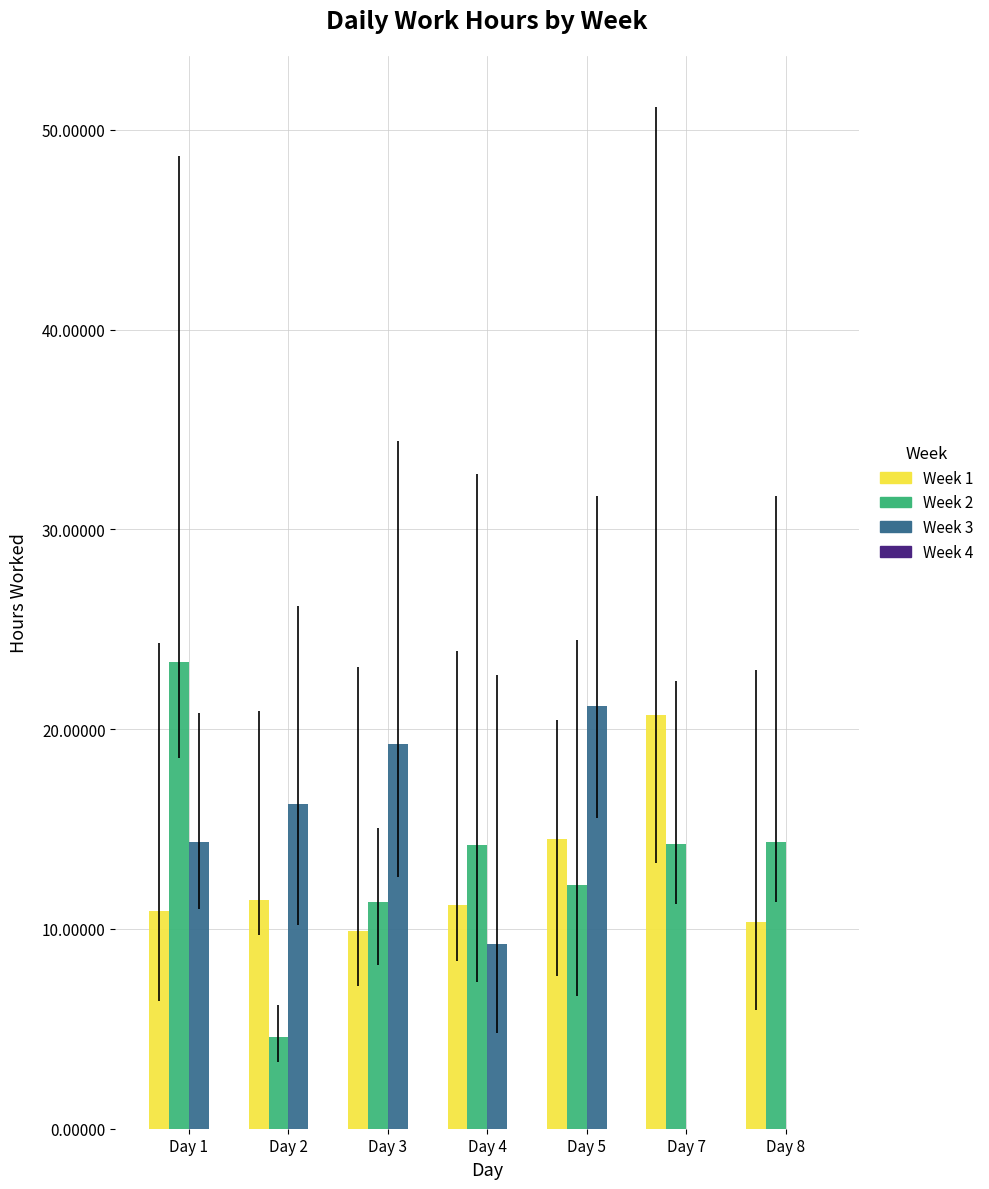

How many categories are shown in the chart?

7